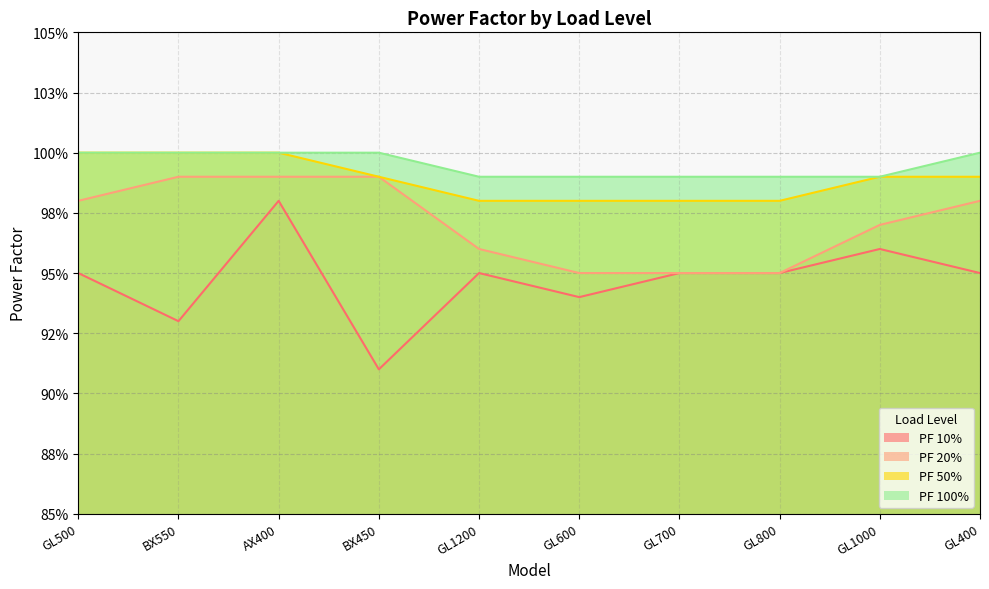

Which series has the largest total across all categories?

PF 100%